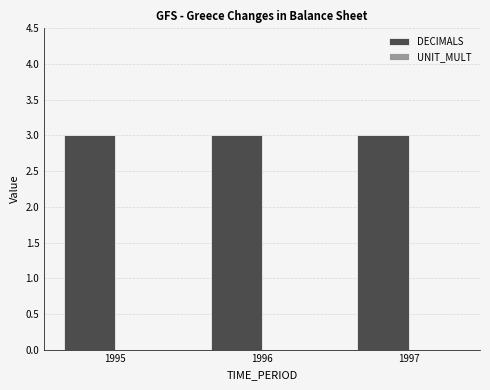

Which category has the lowest value in the DECIMALS series?

1995